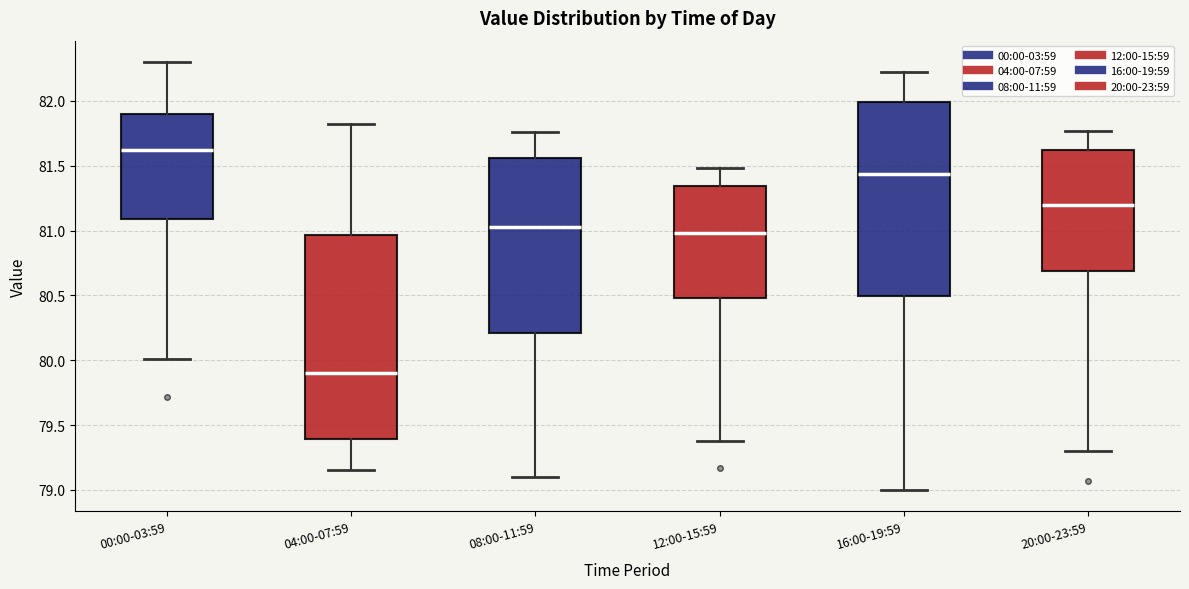

Reading left to right, read every box against the y-axis: the position of its median line, the range the box covers, and the ends of its whiskers. The values are not printed on the chart, so give them approximately, as read against the axis.

00:00-03:59: median 81.65, box 81.10 to 81.90, whiskers 80.00 to 82.30
04:00-07:59: median 79.90, box 79.40 to 80.95, whiskers 79.15 to 81.80
08:00-11:59: median 81.05, box 80.20 to 81.55, whiskers 79.10 to 81.75
12:00-15:59: median 81.00, box 80.50 to 81.35, whiskers 79.40 to 81.50
16:00-19:59: median 81.45, box 80.50 to 82.00, whiskers 79.00 to 82.20
20:00-23:59: median 81.20, box 80.70 to 81.60, whiskers 79.30 to 81.75